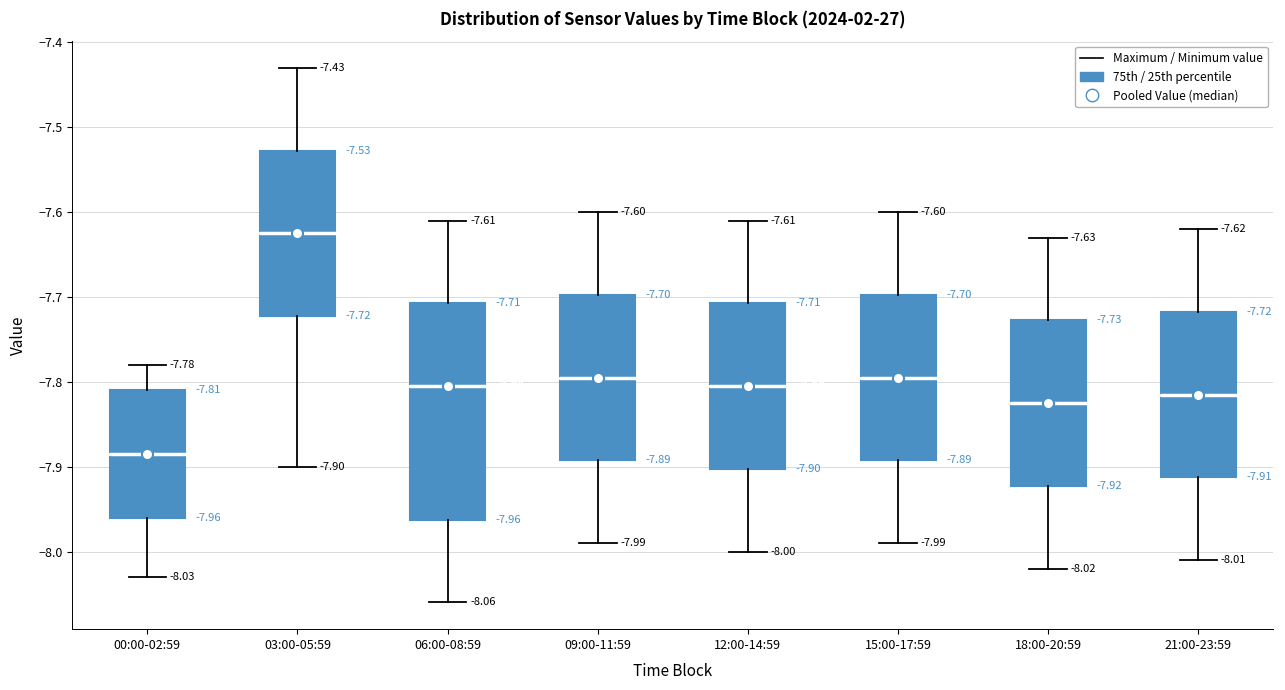

Which box's median line is the highest?

03:00-05:59